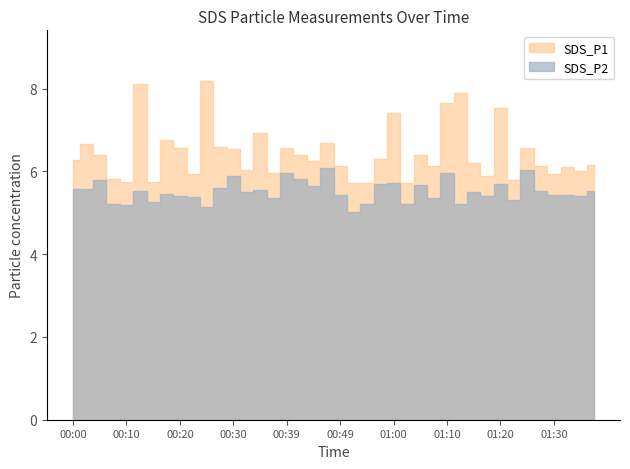

What is the greatest value displayed?

8.2